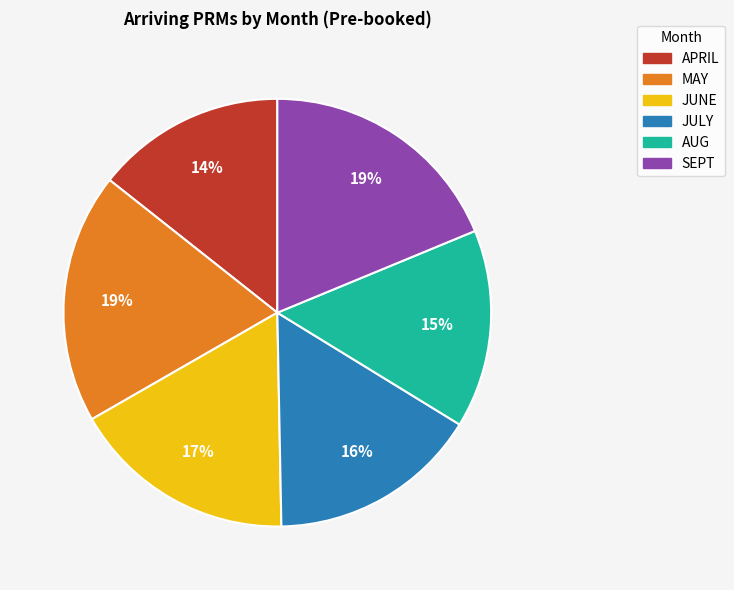

Which has a higher value, MAY or JUNE?

MAY